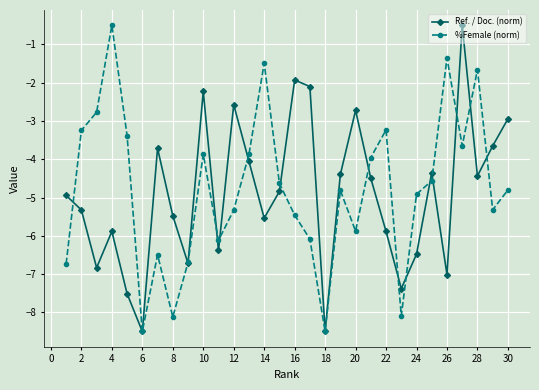

What is the smallest value displayed?

-8.5